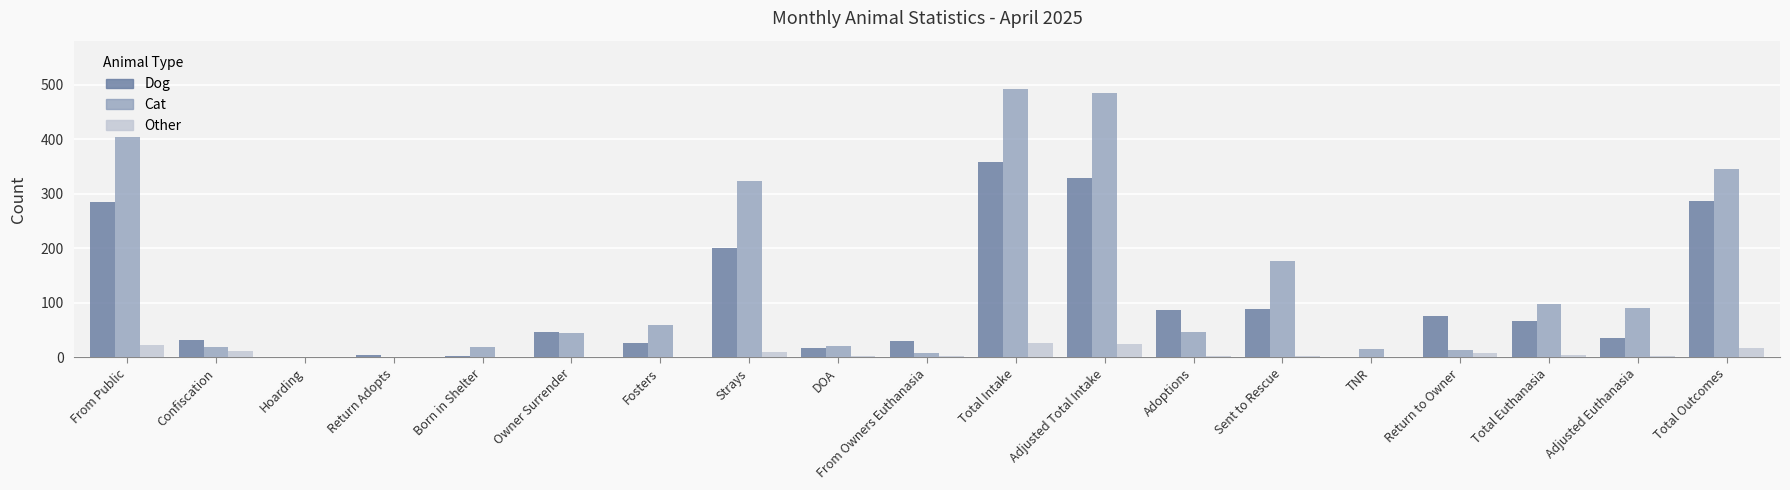

What is the sum of all Cat values?

2656